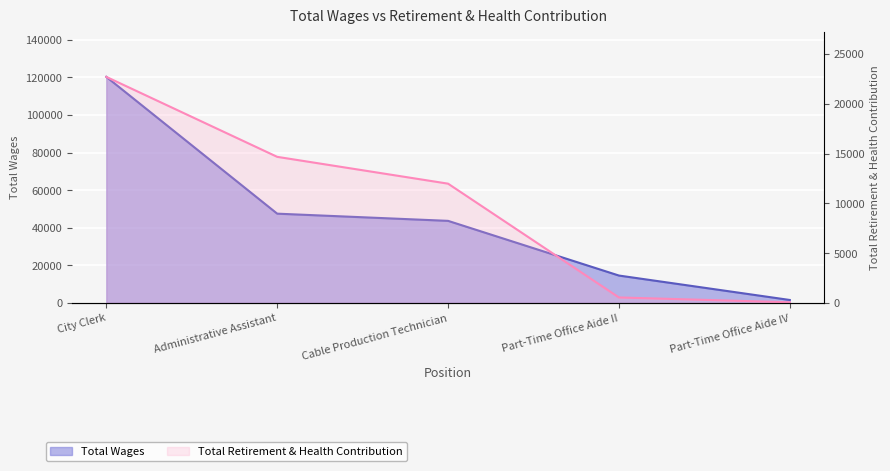

What is the approximate value of Total Retirement & Health Contribution at City Clerk, to the nearest 100?

22700